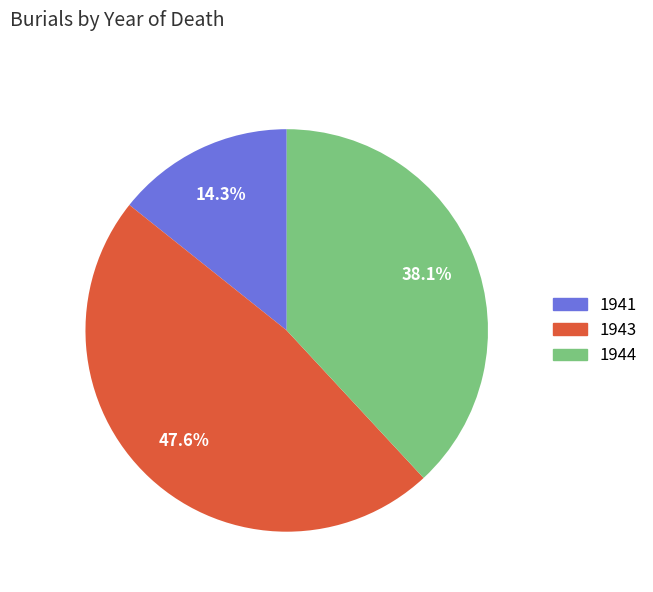

Is there a majority slice in this chart?

No